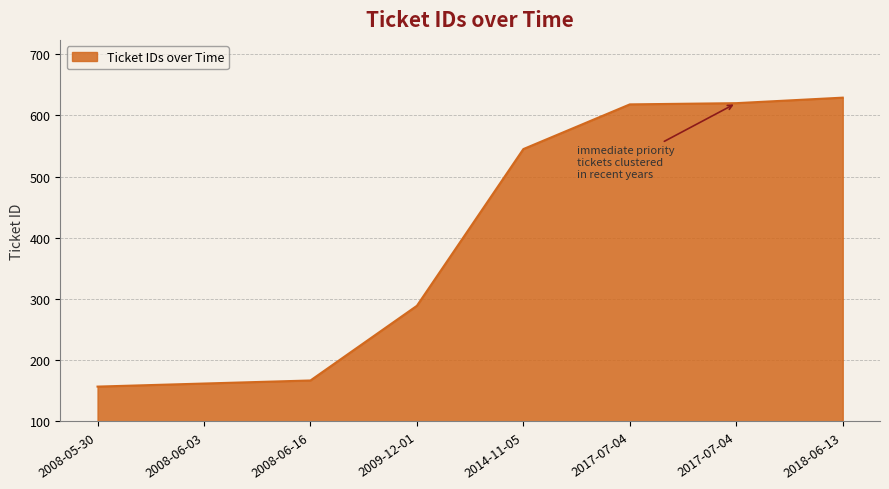

Count the number of data series in this chart.

1